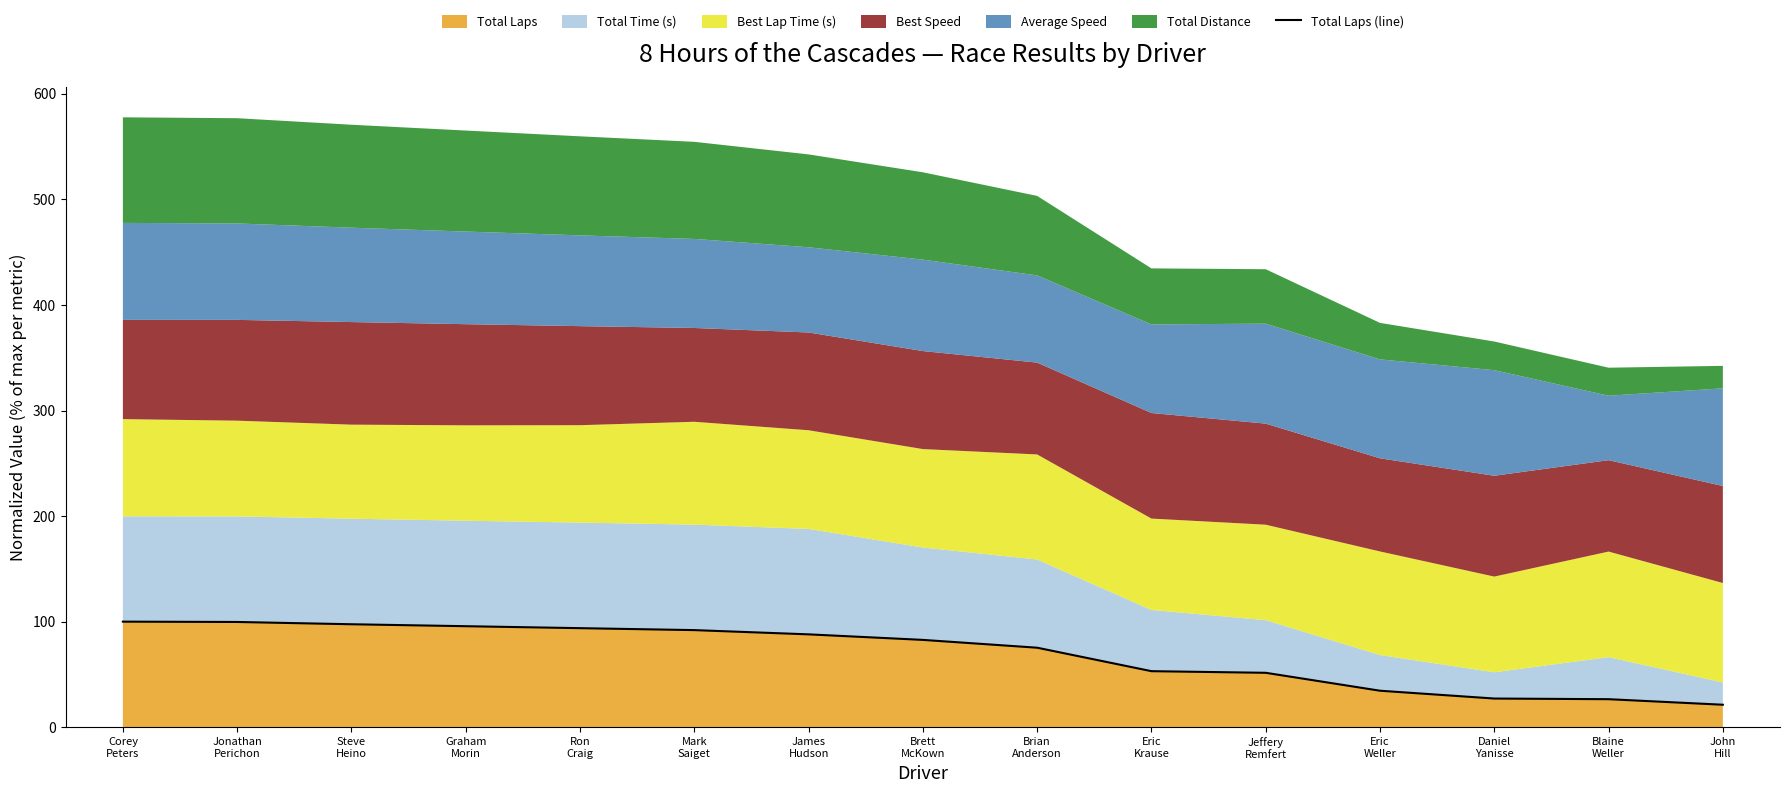

What is the value of the 3rd point from the left?

97.5